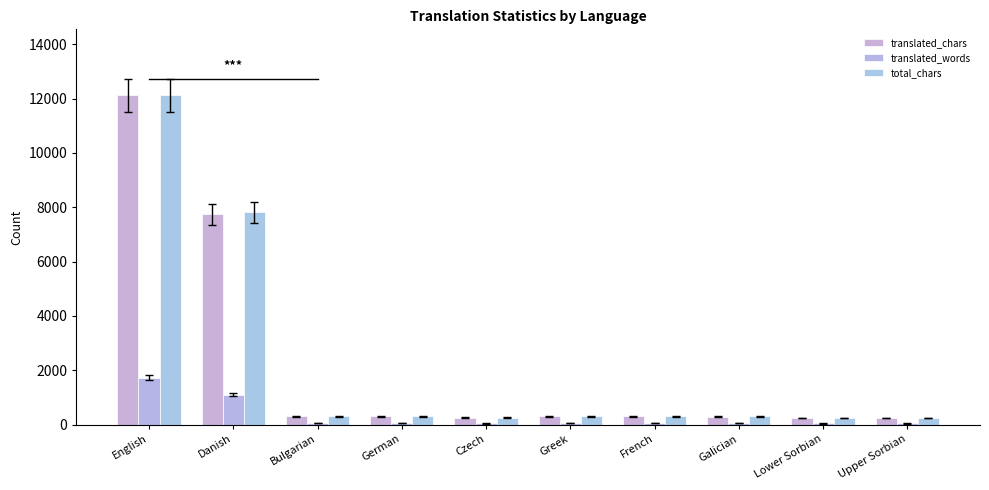

At Galician, list the series in order from smallest to largest.

translated_words, translated_chars, total_chars